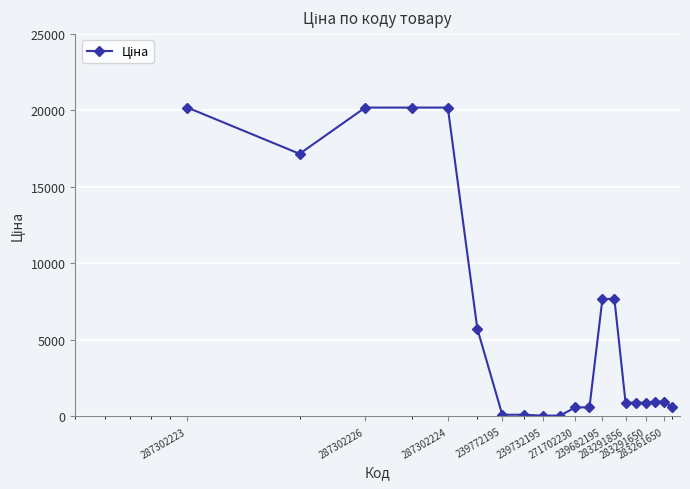

What is the value of the 13th point from the left?

7680.9